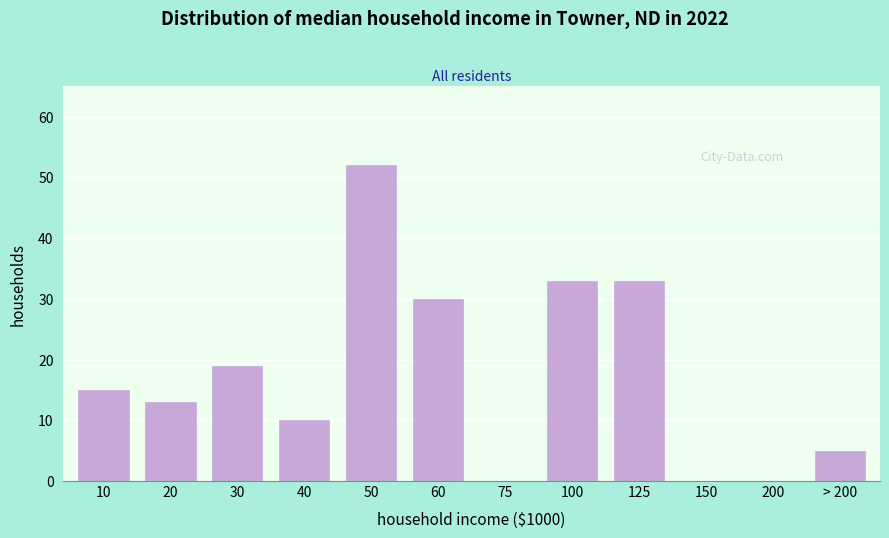

Reading left to right, what are all the values shown in this chart?

10=15	20=13	30=19	40=10	50=52	60=30	75=0	100=33	125=33	150=0	200=0	> 200=5